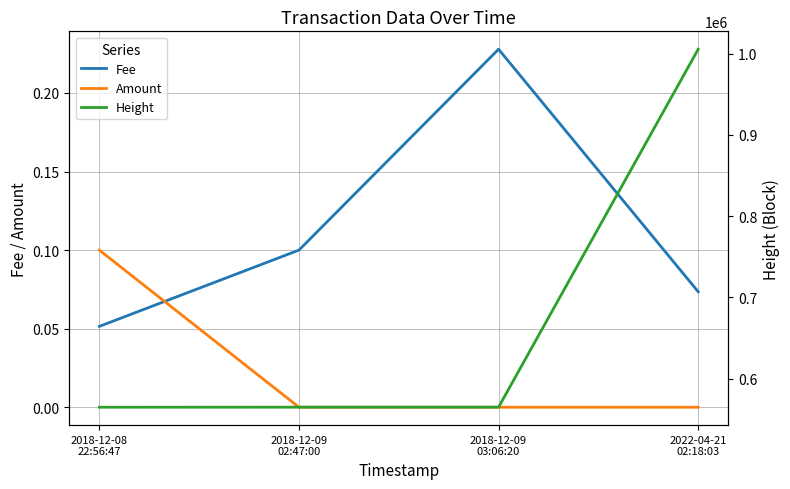

How many intersections are there between Fee and Amount?

1